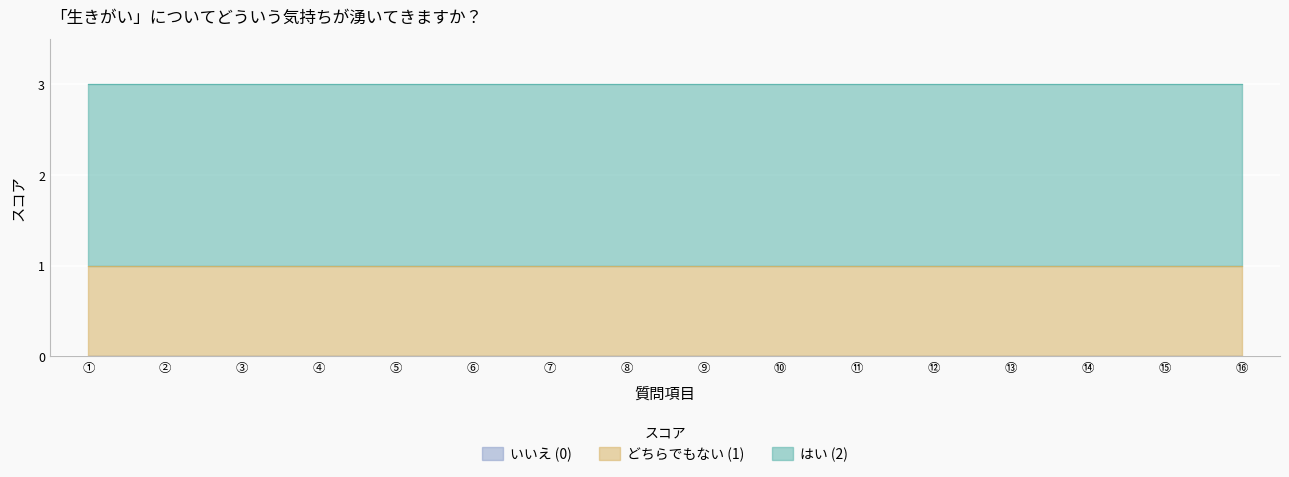

Reading right to left, transcribe all the data shown in this chart.

はい (2): ⑯=2	⑮=2	⑭=2	⑬=2	⑫=2	⑪=2	⑩=2	⑨=2	⑧=2	⑦=2	⑥=2	⑤=2	④=2	③=2	②=2	①=2
どちらでもない (1): ⑯=1	⑮=1	⑭=1	⑬=1	⑫=1	⑪=1	⑩=1	⑨=1	⑧=1	⑦=1	⑥=1	⑤=1	④=1	③=1	②=1	①=1
いいえ (0): ⑯=0	⑮=0	⑭=0	⑬=0	⑫=0	⑪=0	⑩=0	⑨=0	⑧=0	⑦=0	⑥=0	⑤=0	④=0	③=0	②=0	①=0